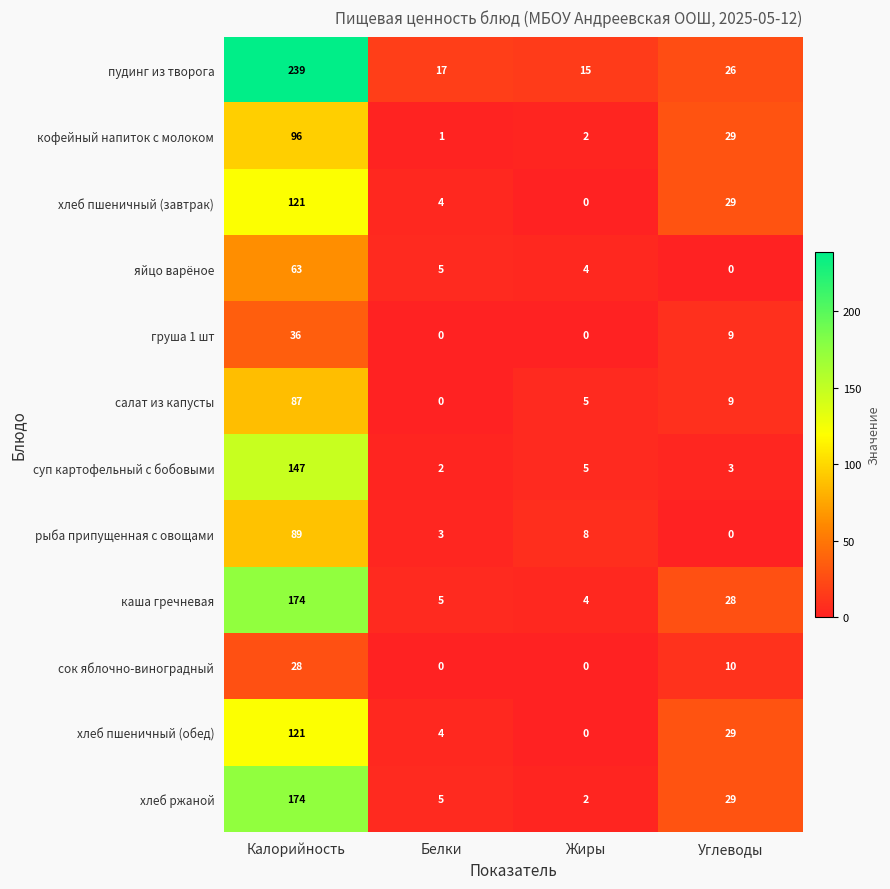

At which label does груша 1 шт first exceed 9?

Калорийность